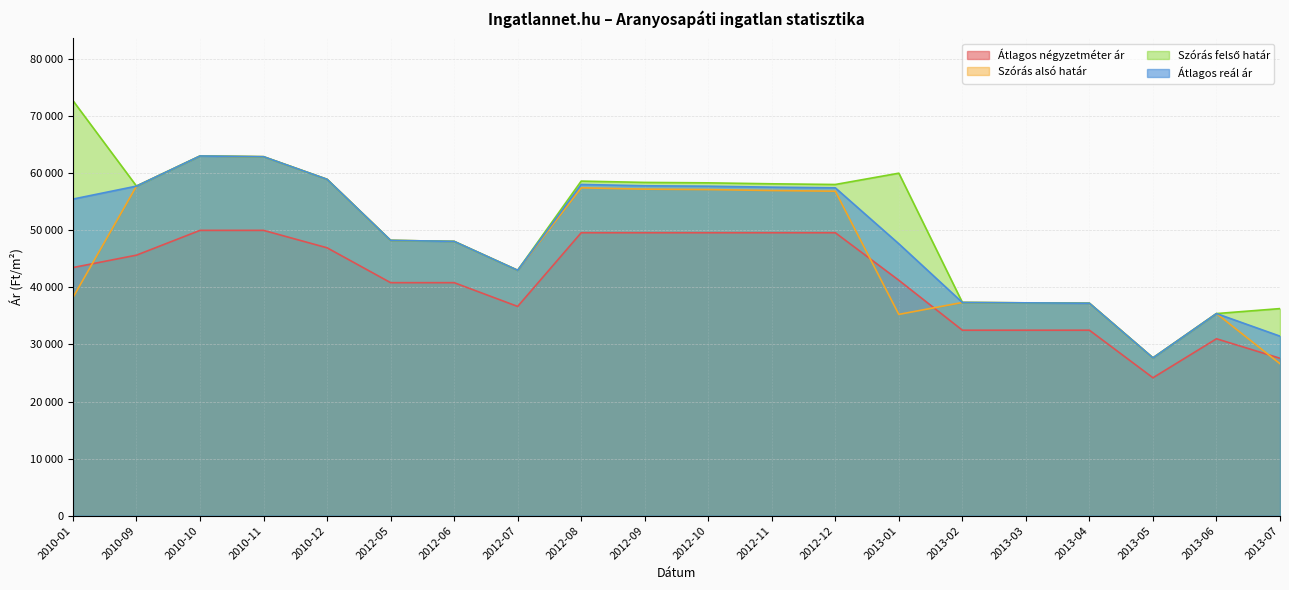

How many interior local peaks does the Szórás alsó határ series have?

4